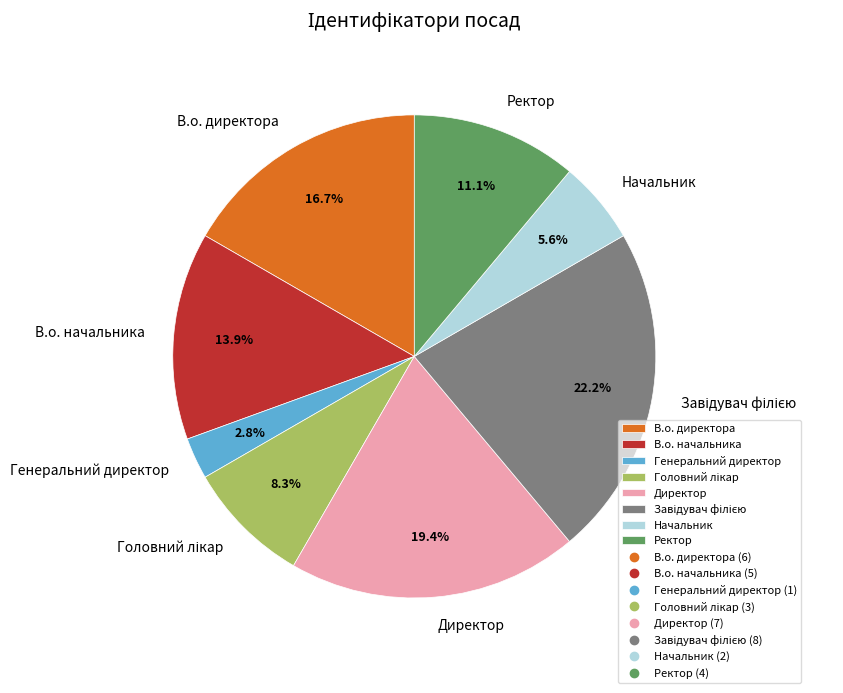

Do В.о. директора and В.о. начальника together represent more than half of the pie?

No